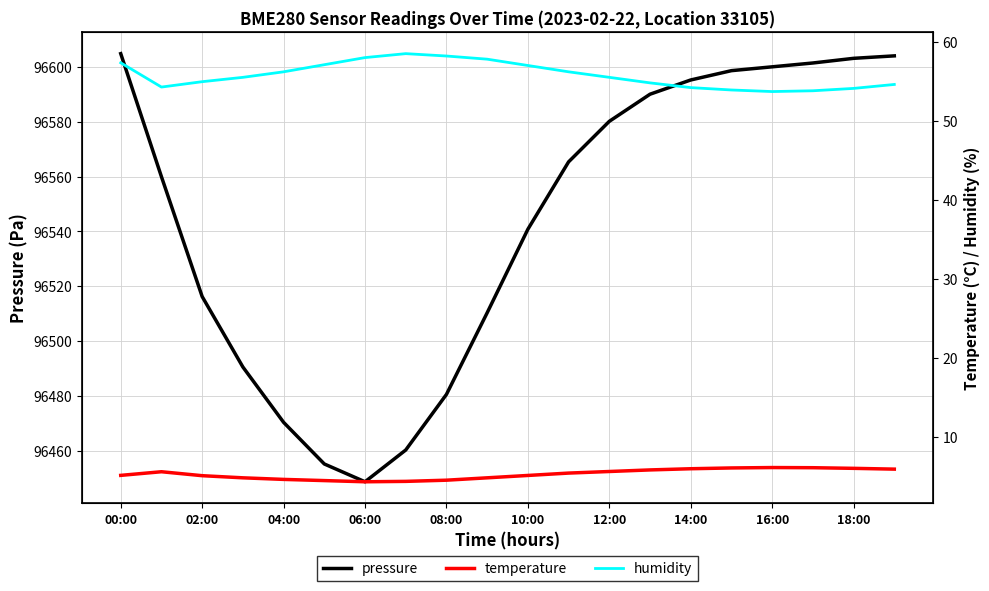

True or false: pressure and temperature cross at least once.

False